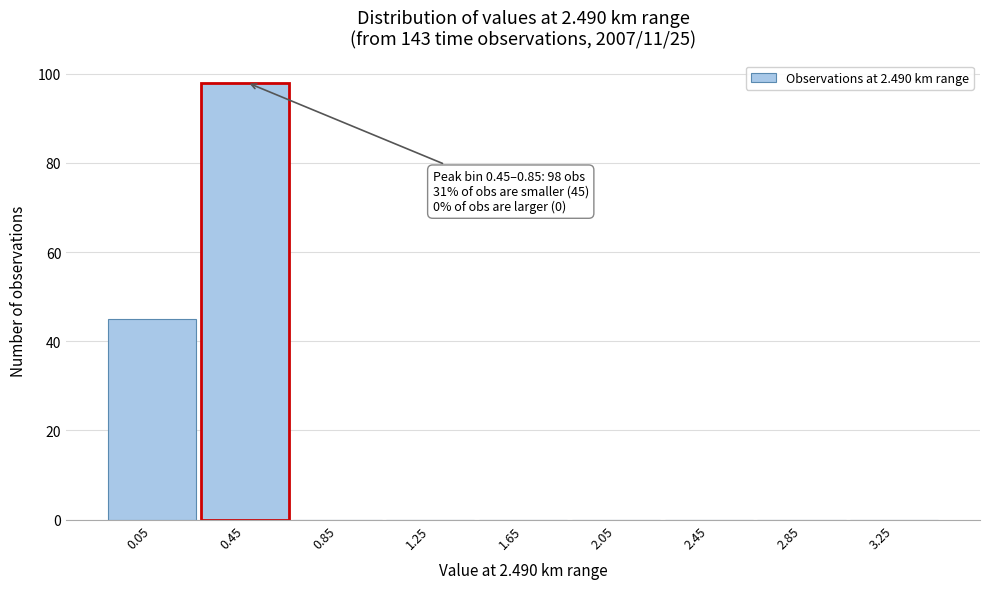

Reading left to right, list all the values displayed in this chart.

0.05=45	0.45=98	0.85=0	1.25=0	1.65=0	2.05=0	2.45=0	2.85=0	3.25=0